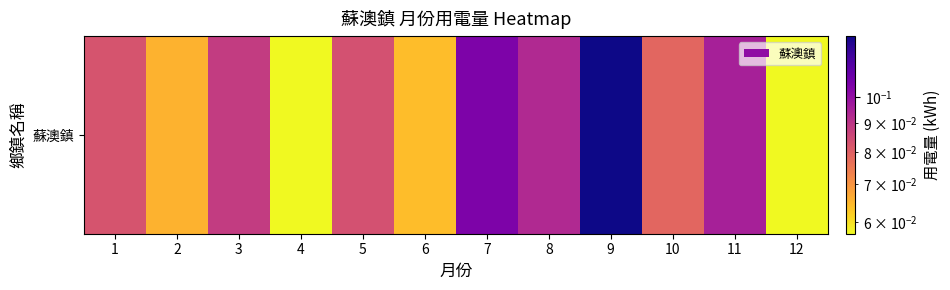

How many data points does each series have?

12